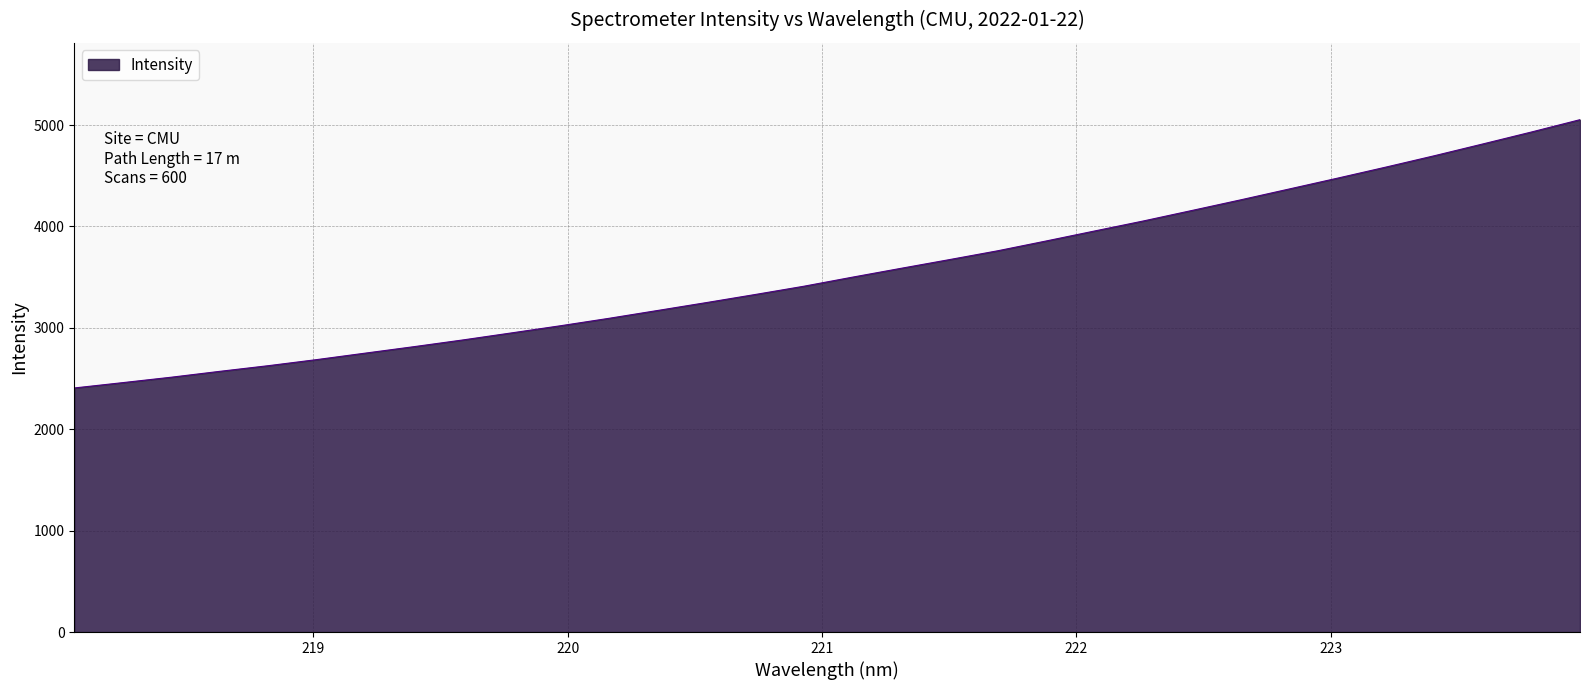

What is the maximum value shown in the chart?

5052.7